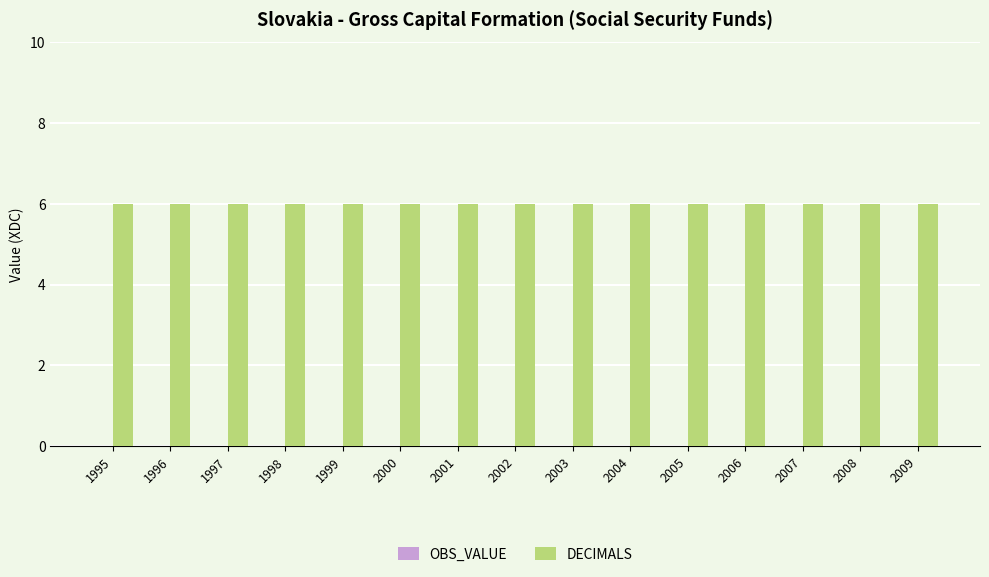

Rank the series by their average value, from lowest to highest.

OBS_VALUE, DECIMALS